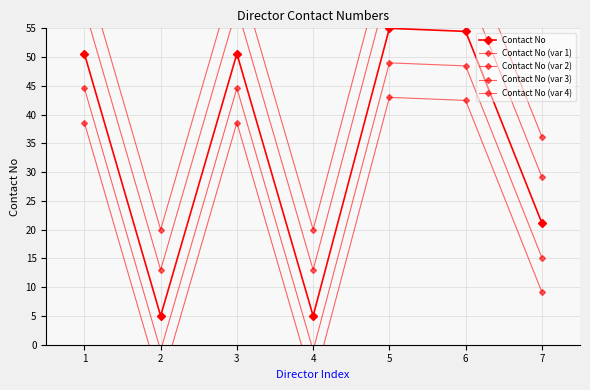

Is the value of Contact No (var 1) at 6 greater than the value of Contact No (var 2) at 6?

Yes